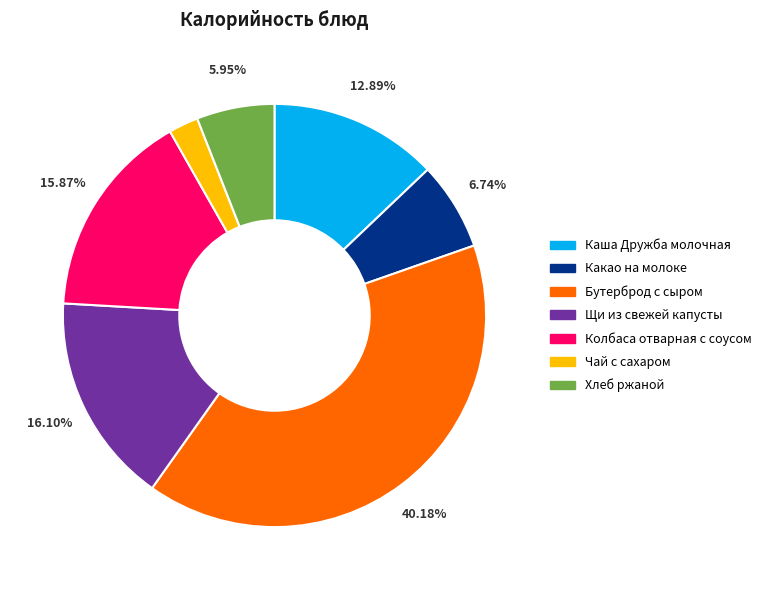

Between Чай с сахаром and Бутерброд с сыром, which is larger?

Бутерброд с сыром